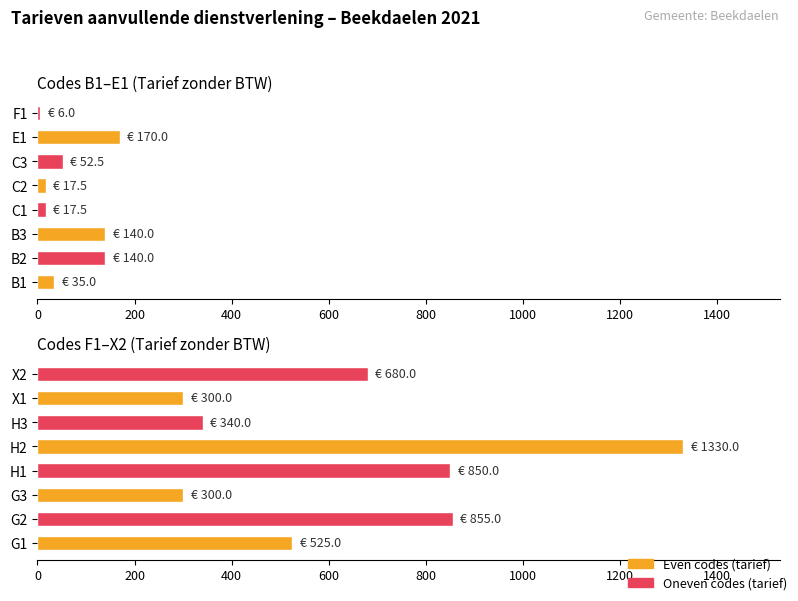

True or false: the data shows 1330 at H2.

True